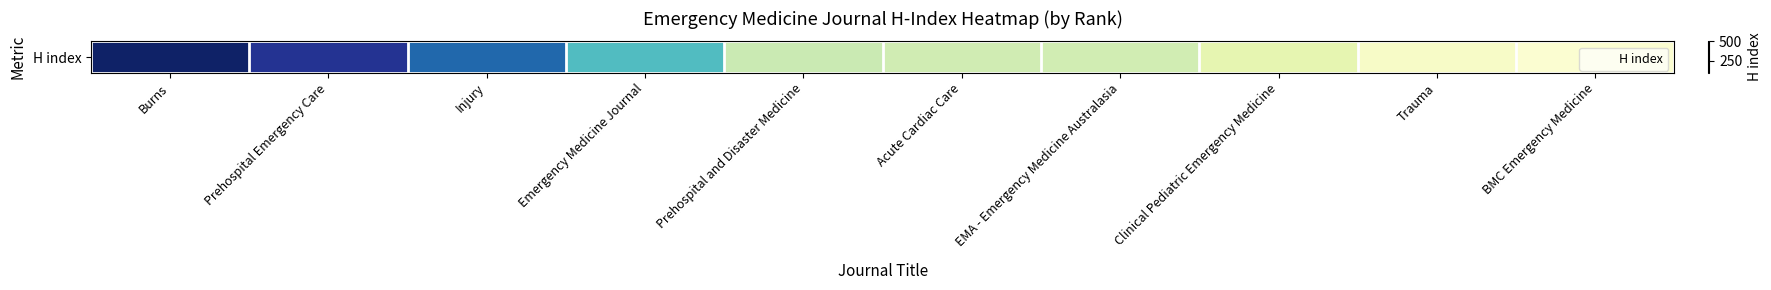

List the labels in order of value, smallest first.

BMC Emergency Medicine, Trauma, Clinical Pediatric Emergency Medicine, EMA - Emergency Medicine Australasia, Acute Cardiac Care, Prehospital and Disaster Medicine, Emergency Medicine Journal, Injury, Prehospital Emergency Care, Burns